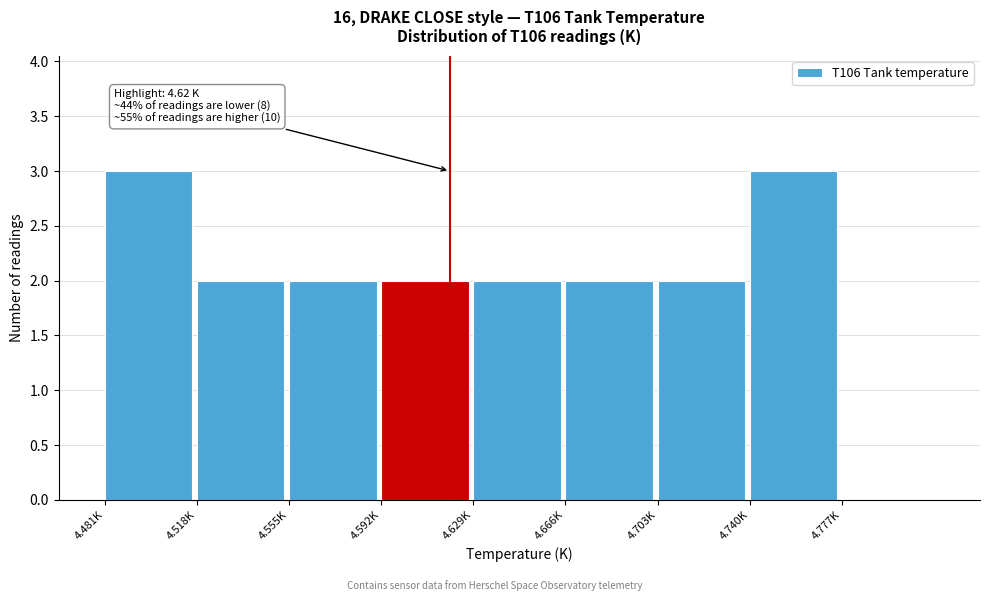

Reading left to right, list all the values displayed in this chart.

4.481K=3	4.518K=2	4.555K=2	4.592K=2	4.629K=2	4.666K=2	4.703K=2	4.740K=3